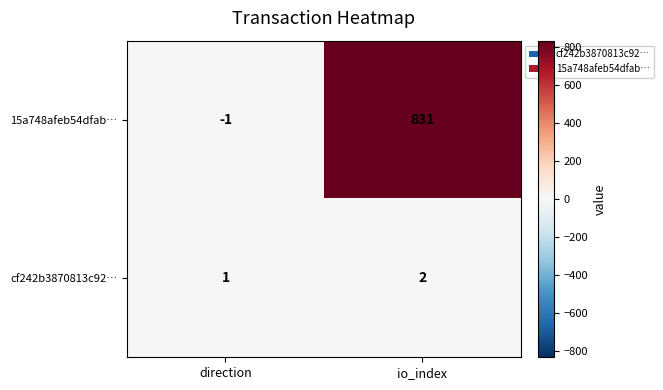

Which series has the widest spread of values?

15a748afeb54dfab…